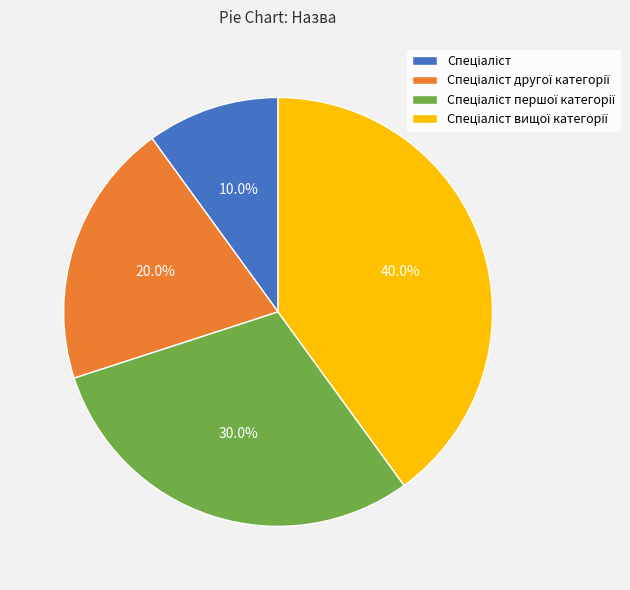

To the nearest percent, what is the average slice percentage?

25%